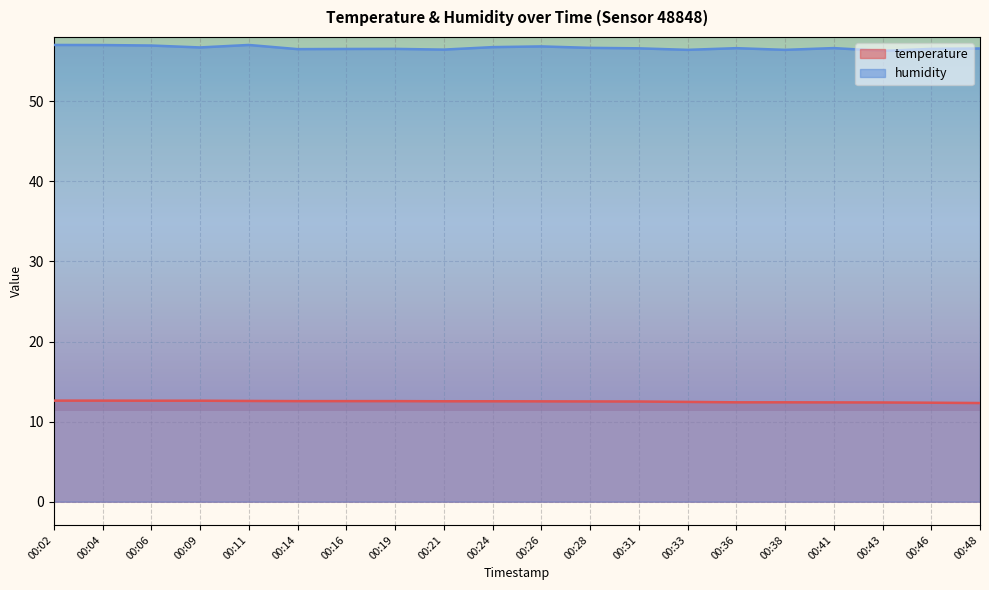

List the series in order of their overall mean, lowest first.

temperature, humidity